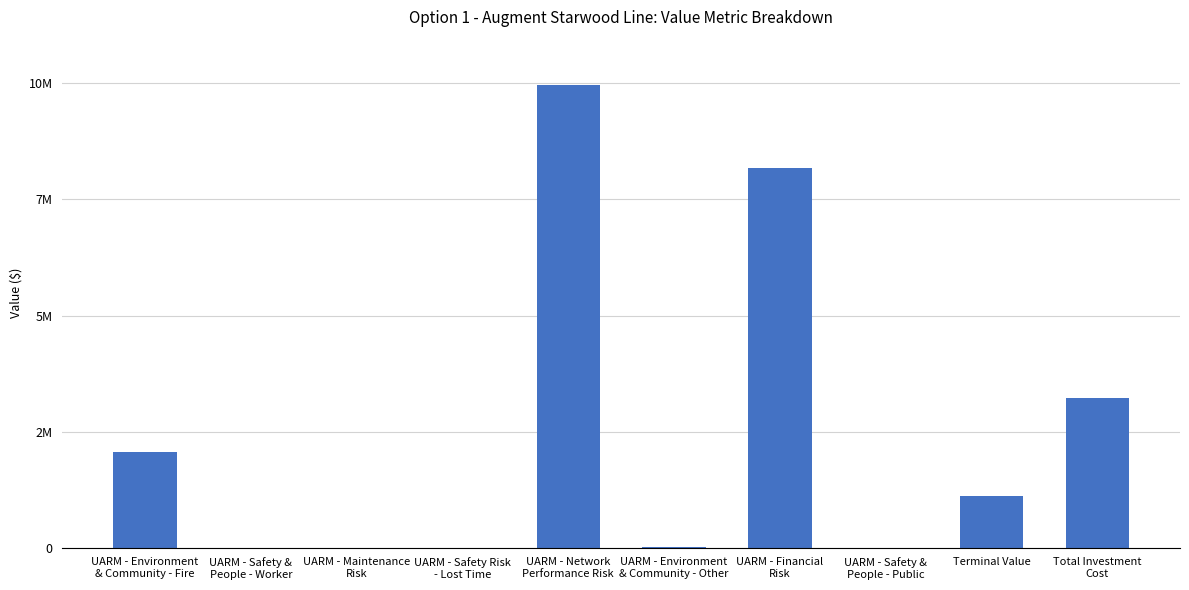

At which label is the value closest to 4982560?

Total Investment
Cost